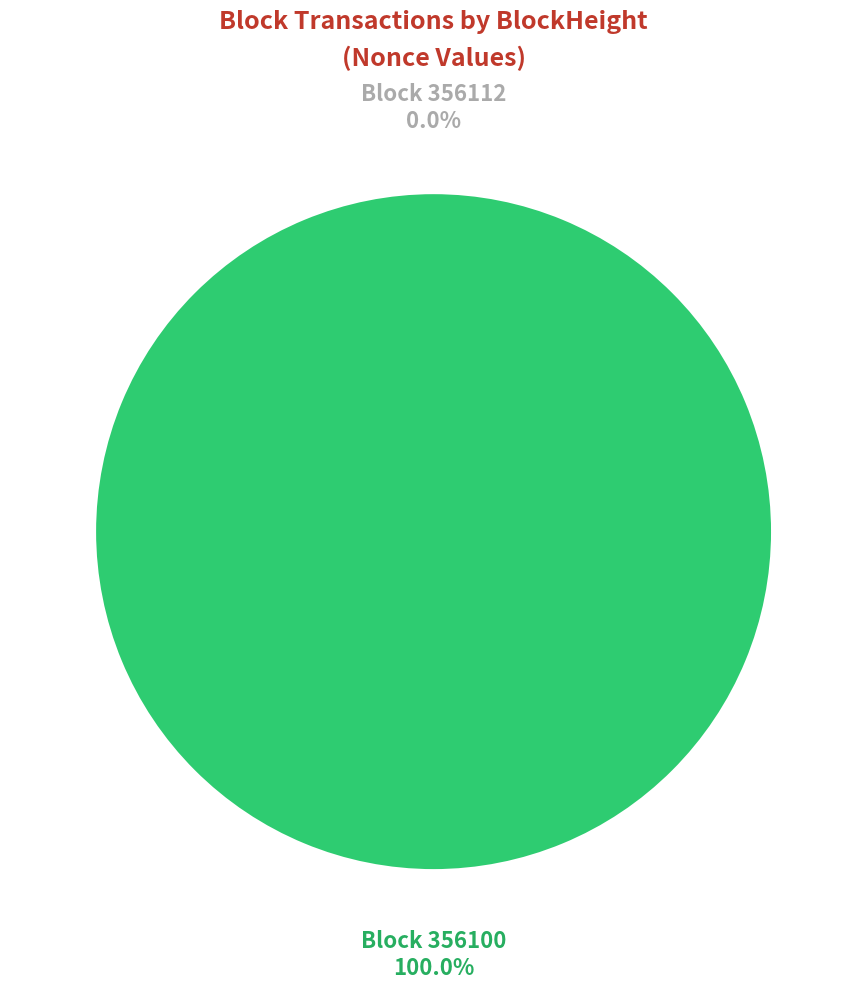

Do 356112 and 356100 together represent more than half of the pie?

Yes